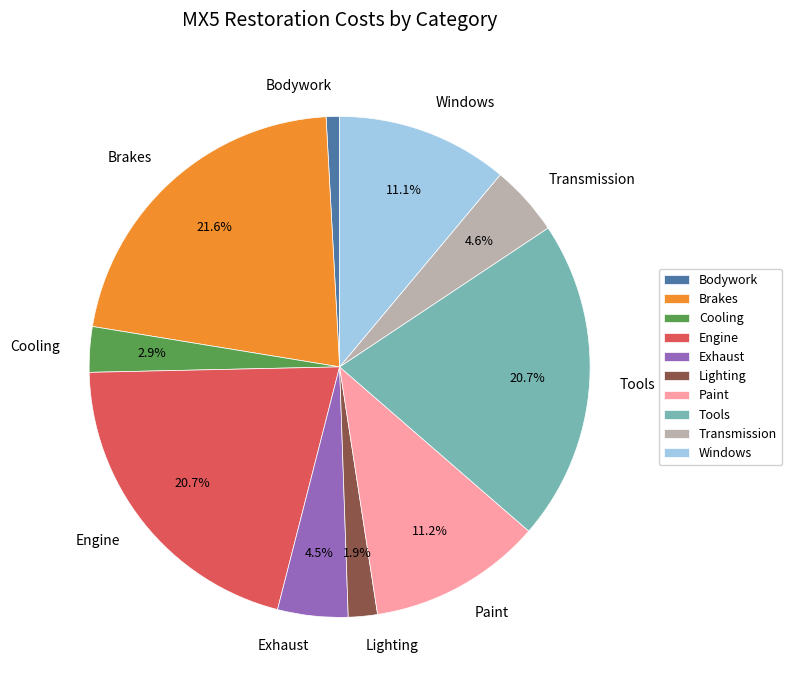

Does Exhaust represent more than half of the total?

No